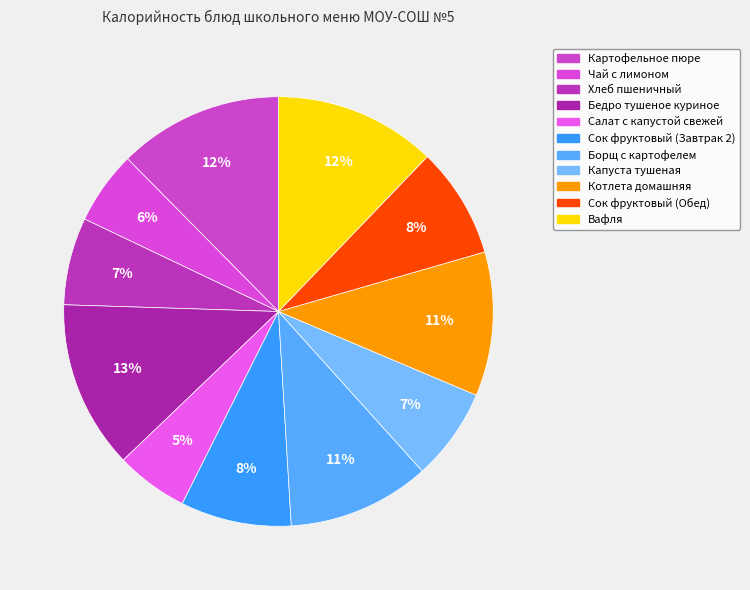

To the nearest percent, what percentage of the pie is Салат с капустой свежей?

5%